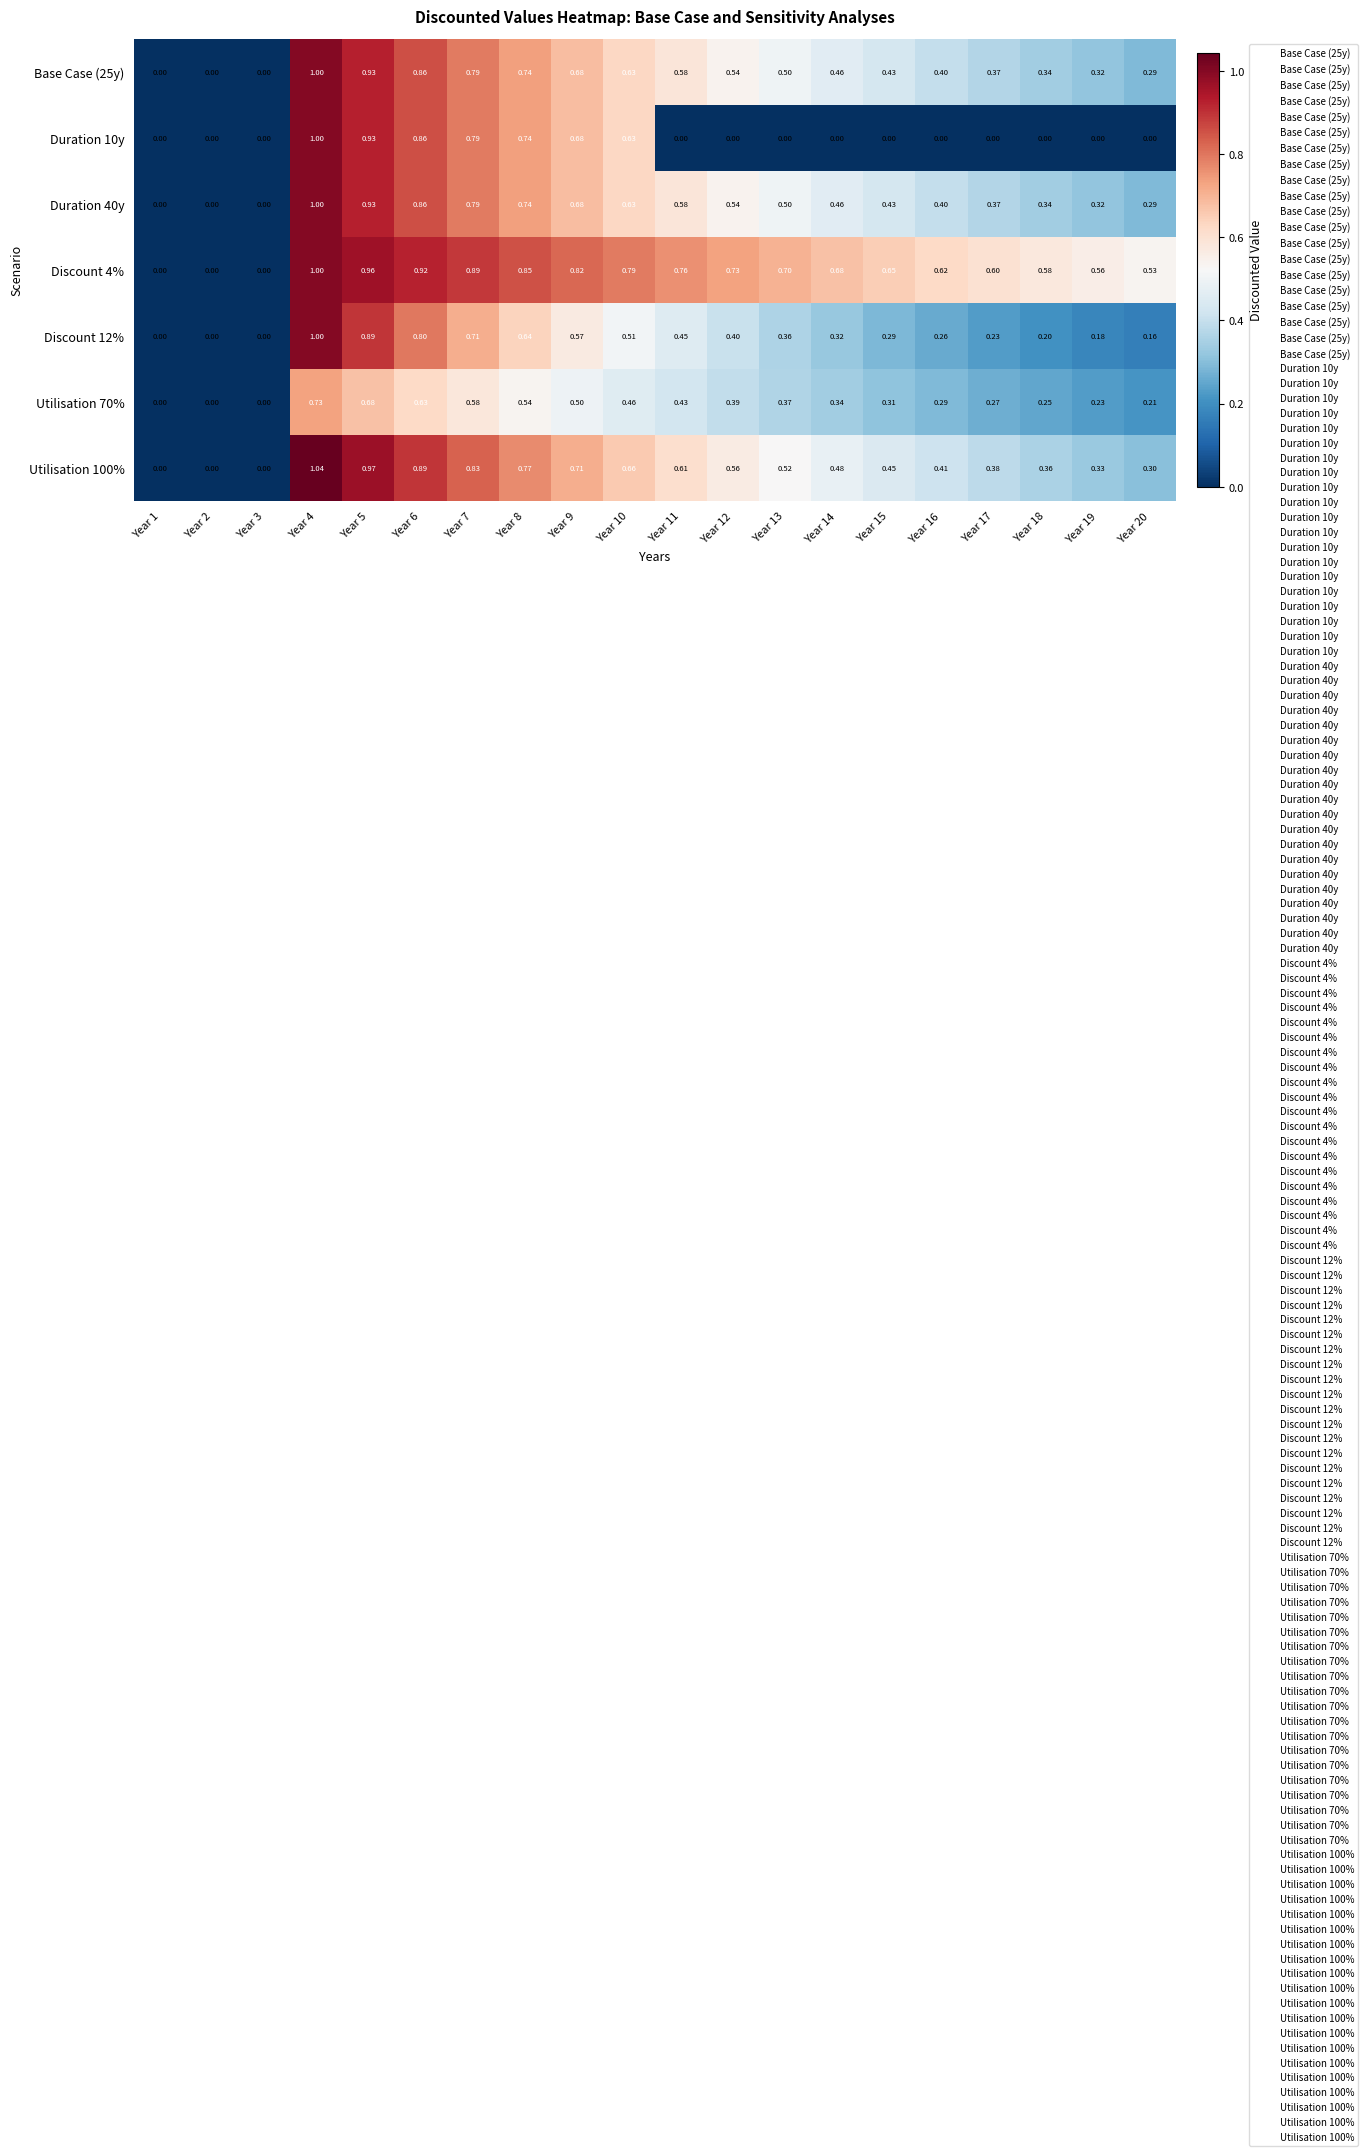

Is the value of Duration 10y at Year 4 greater than the value of Discount 12% at Year 15?

Yes